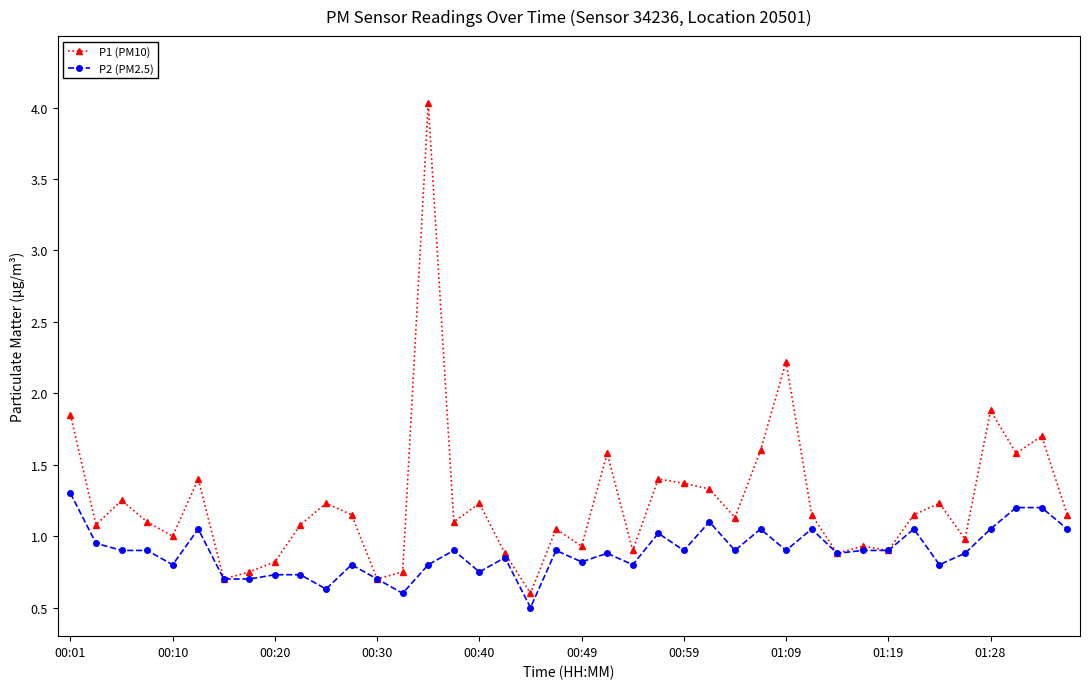

True or false: P2 (PM2.5) has more than 0 interior local peaks.

True